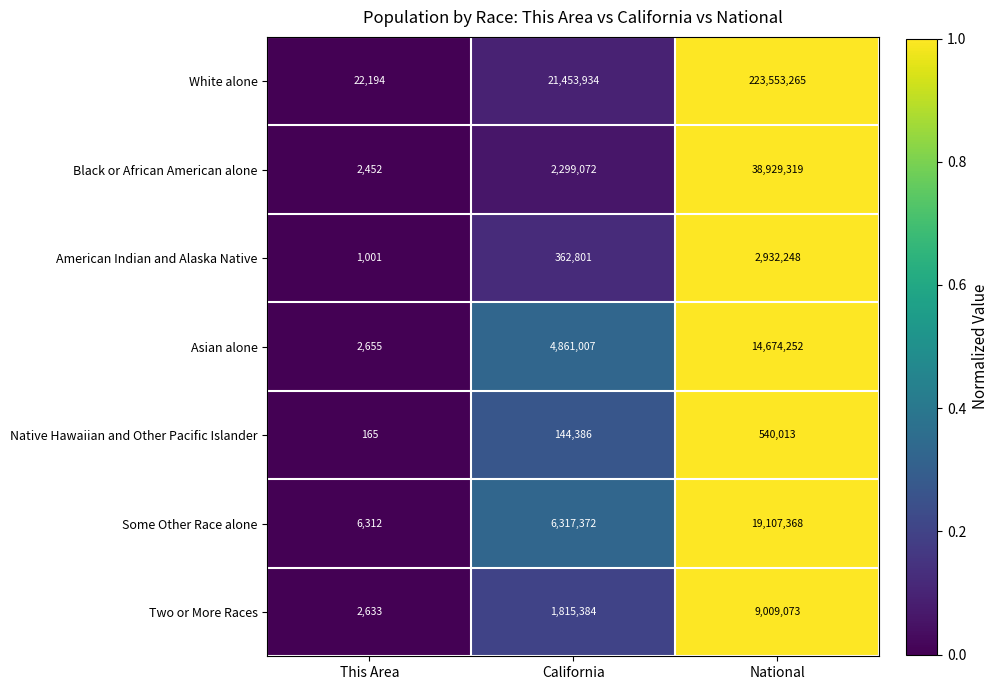

Rank the series at National from highest to lowest value.

White alone, Black or African American alone, Some Other Race alone, Asian alone, Two or More Races, American Indian and Alaska Native, Native Hawaiian and Other Pacific Islander